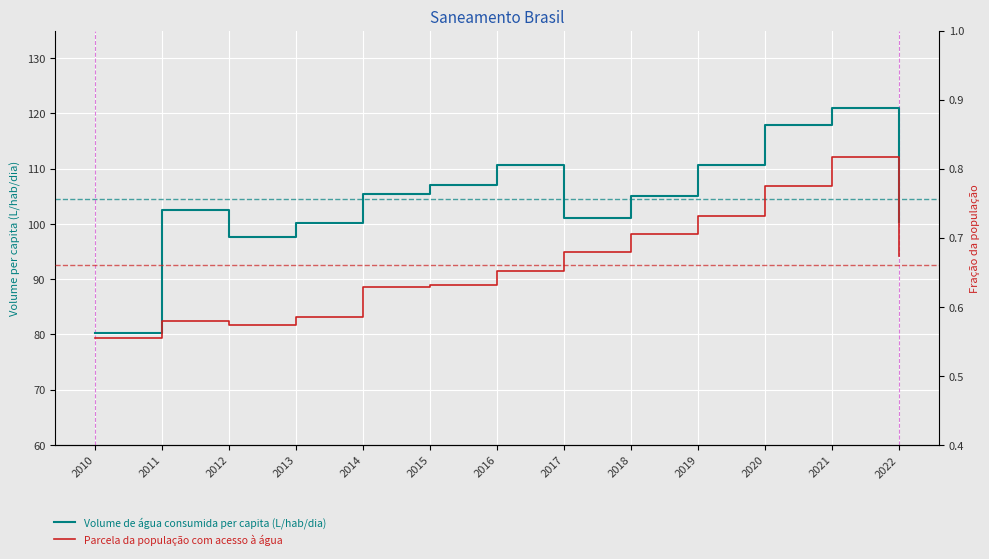

What is the value of the Volume de água consumida per capita (L/hab/dia) point at the 8th from the left?

101.0